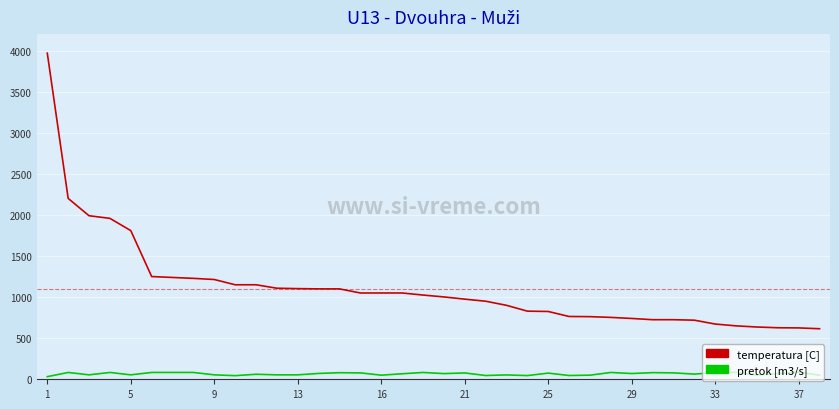

What is the greatest value displayed?

3968